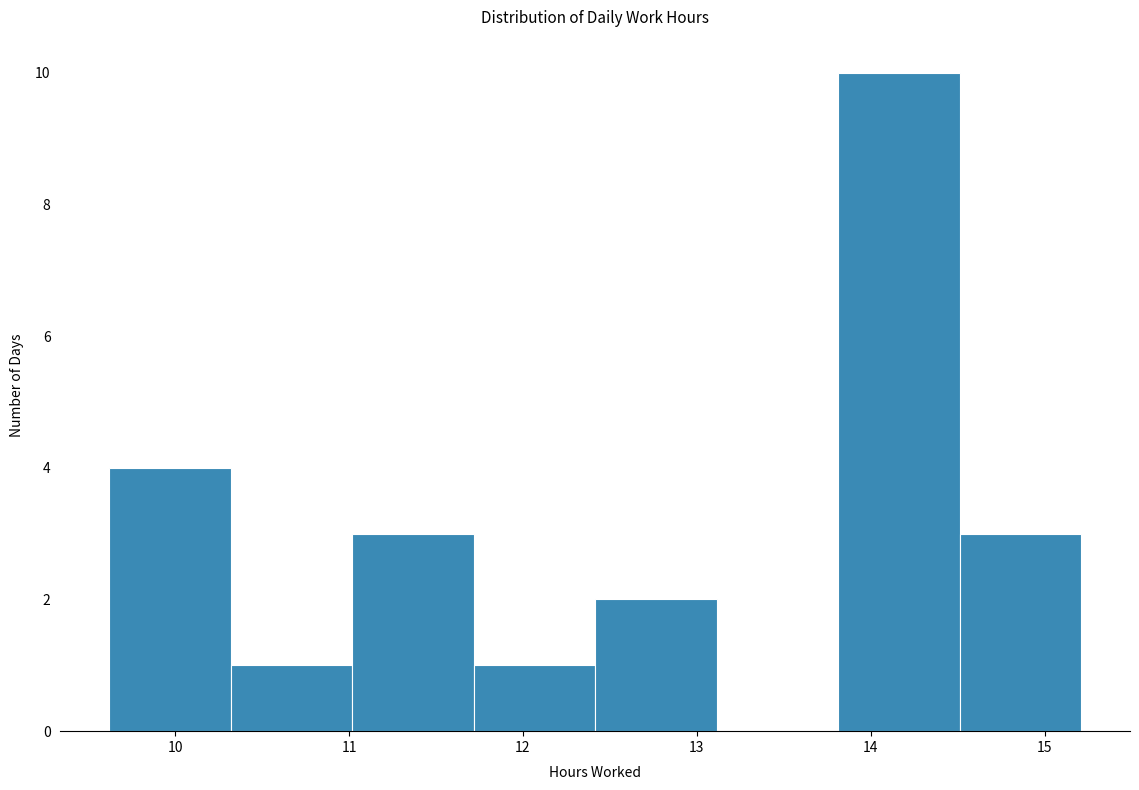

Reading left to right, list every bar in this chart as the range it spans on the x-axis followed by its height. Neither the bar edges nor the heights are printed on the chart, so give them approximately, as read against the axes.

9.6 to 10.3: 4
10.3 to 11.0: 1
11.0 to 11.7: 3
11.7 to 12.4: 1
12.4 to 13.1: 2
13.1 to 13.8: 0
13.8 to 14.5: 10
14.5 to 15.2: 3